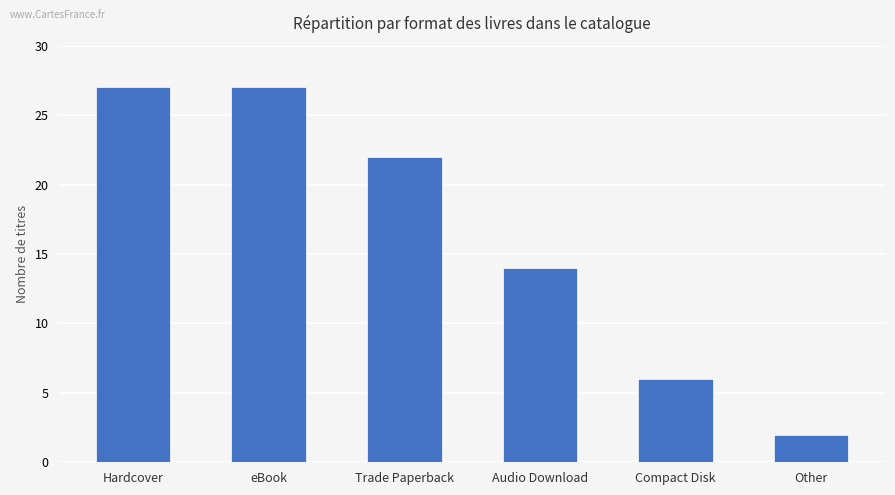

Read the value at Trade Paperback, to the nearest 10.

20